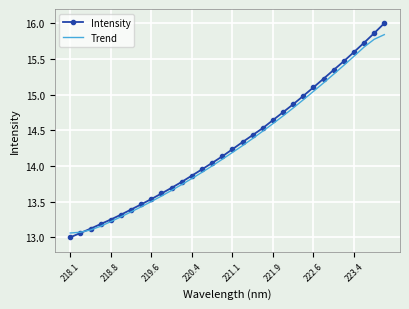

What is the smallest value displayed?

13.0